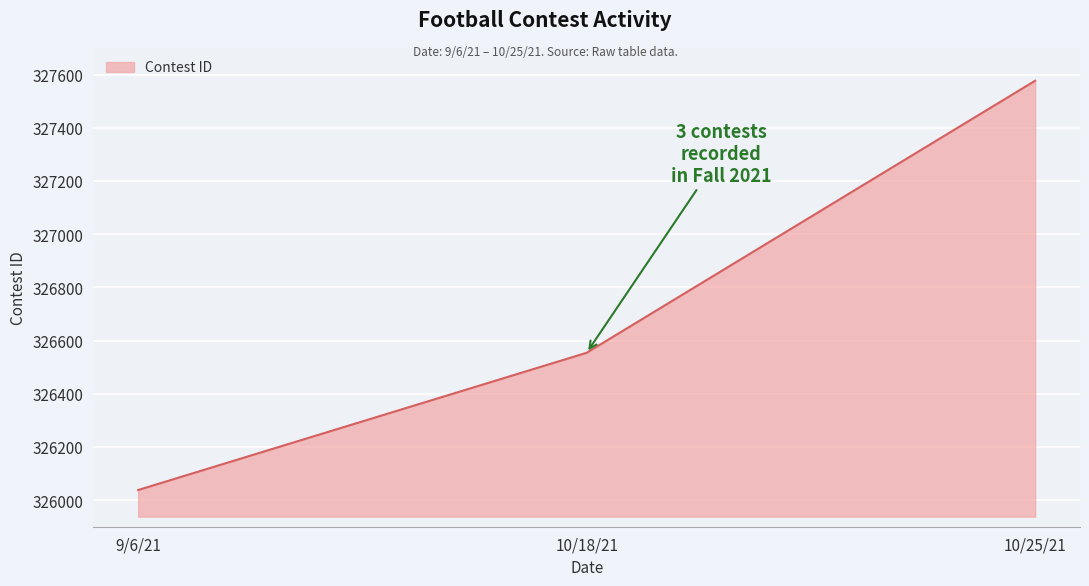

List the labels in order of value, smallest first.

9/6/21, 10/18/21, 10/25/21